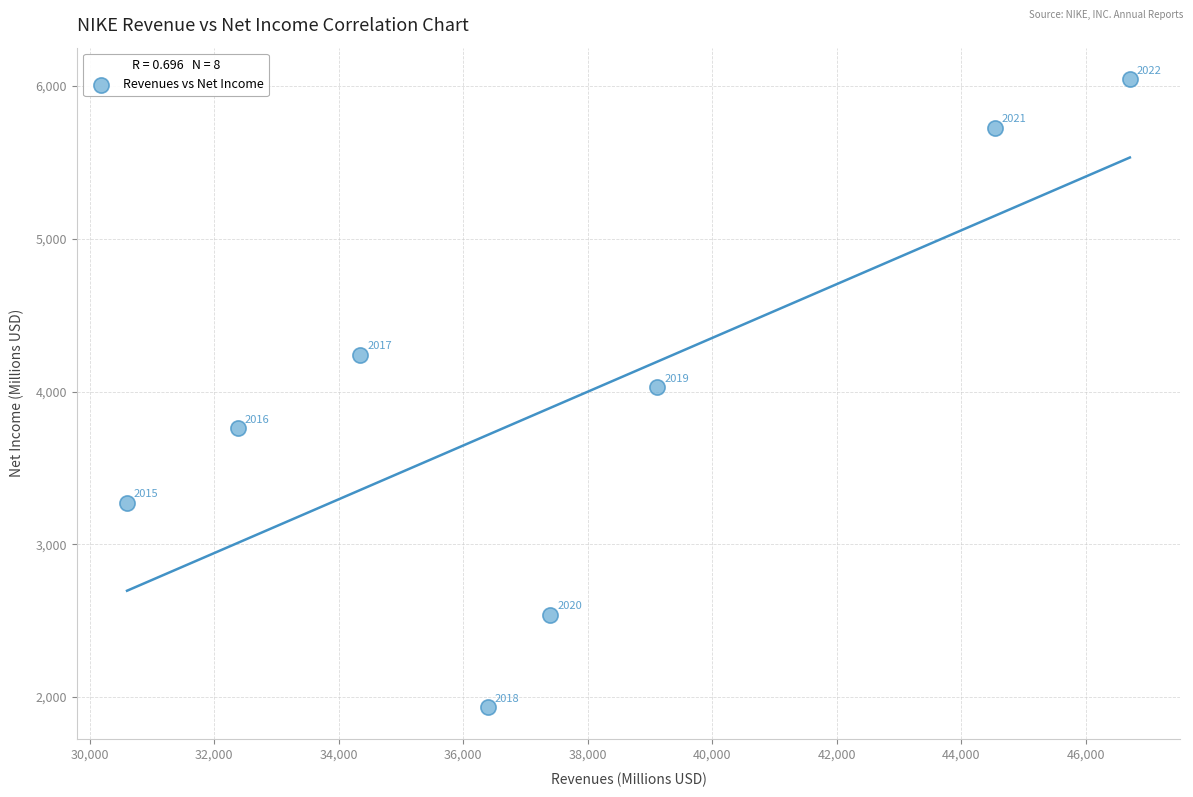

What Y value in the scatter plot is closest to 3989?

4029